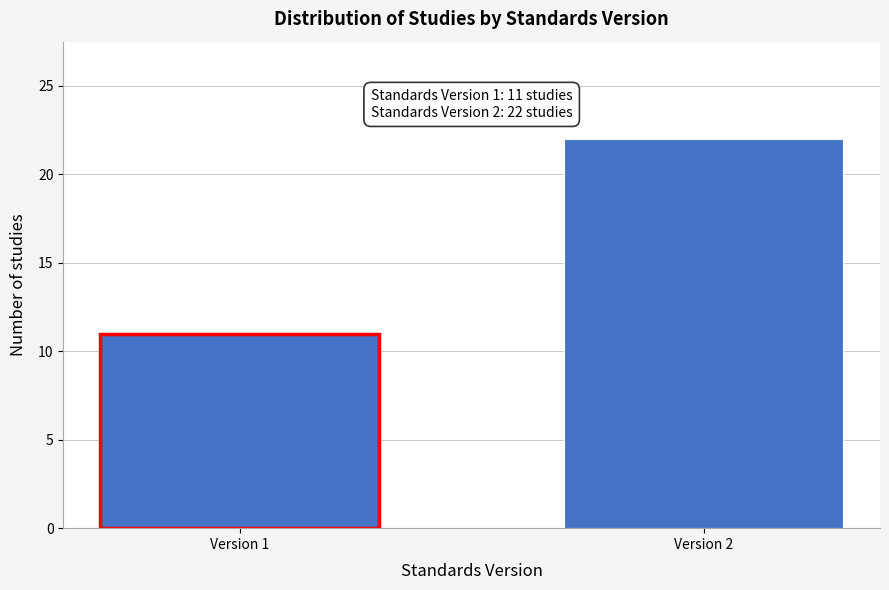

Reading left to right, list all the values displayed in this chart.

Version 1=11	Version 2=22